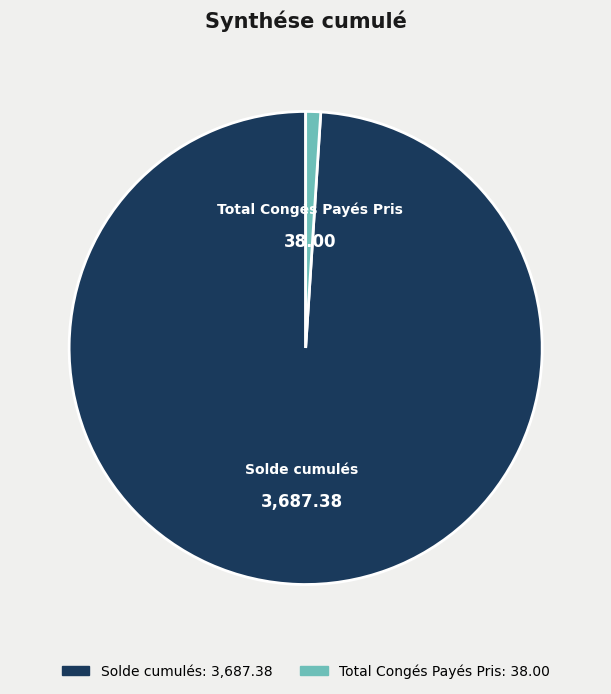

Rank the categories by value from highest to lowest.

Solde cumulés, Total Congés Payés Pris